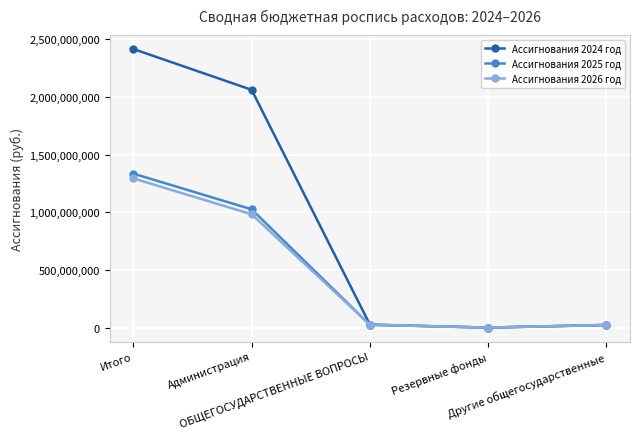

The Ассигнования 2024 год series shows 3046258049.5 at Администрация. True or false?

False